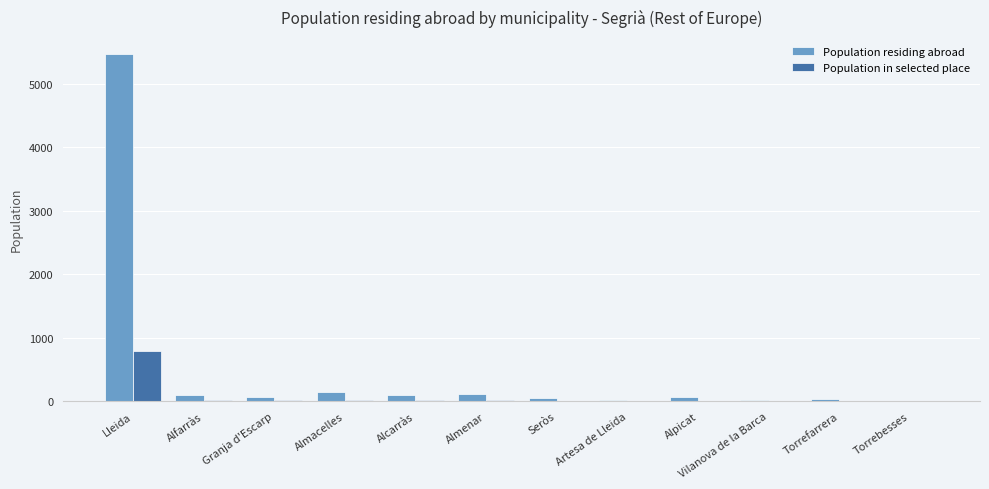

Which category has the highest value across all series?

Lleida